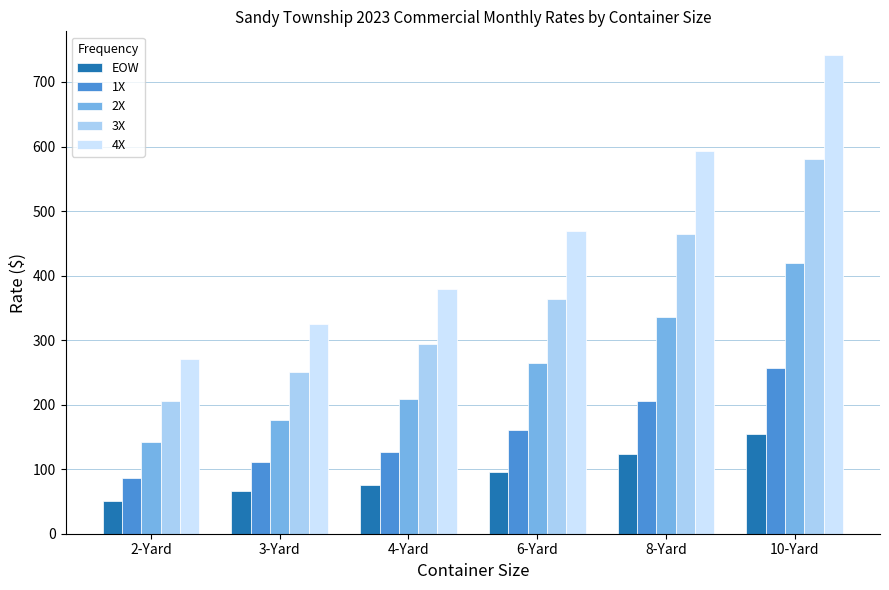

Is it true that 1X equals 126.3 at 4-Yard?

True